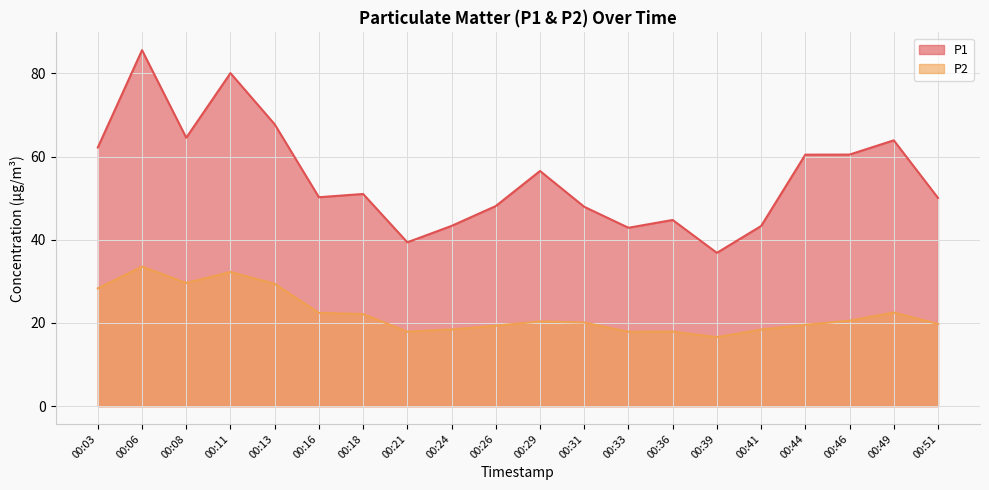

How many lines are shown in the chart?

2